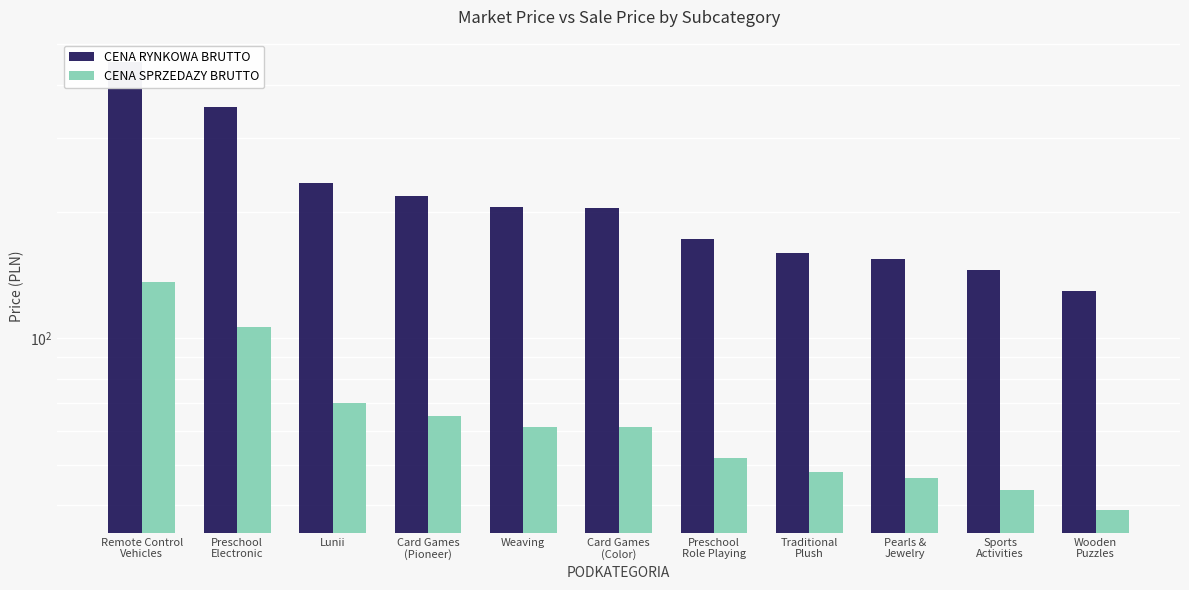

Where is CENA SPRZEDAZY BRUTTO nearest to the value 87?

Lunii